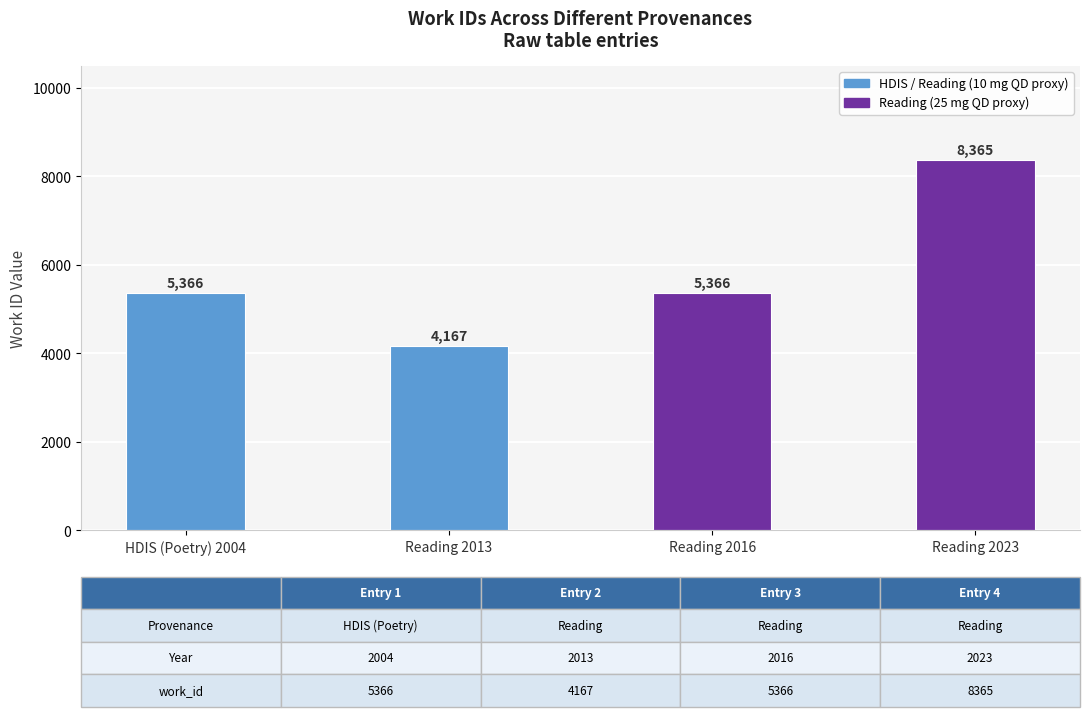

Count the number of data series in this chart.

1